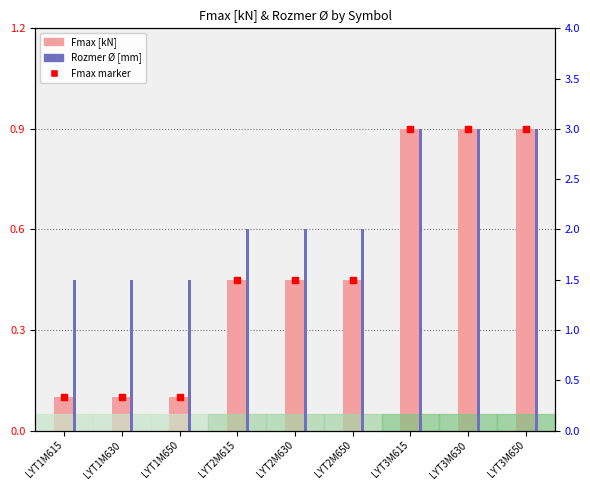

At how many categories does at least one series exceed 1?

9